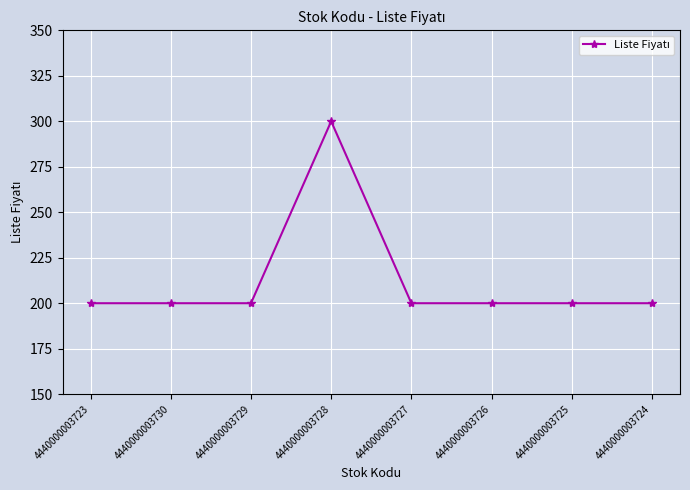

The value at 4440000003725 is 200. True or false?

True